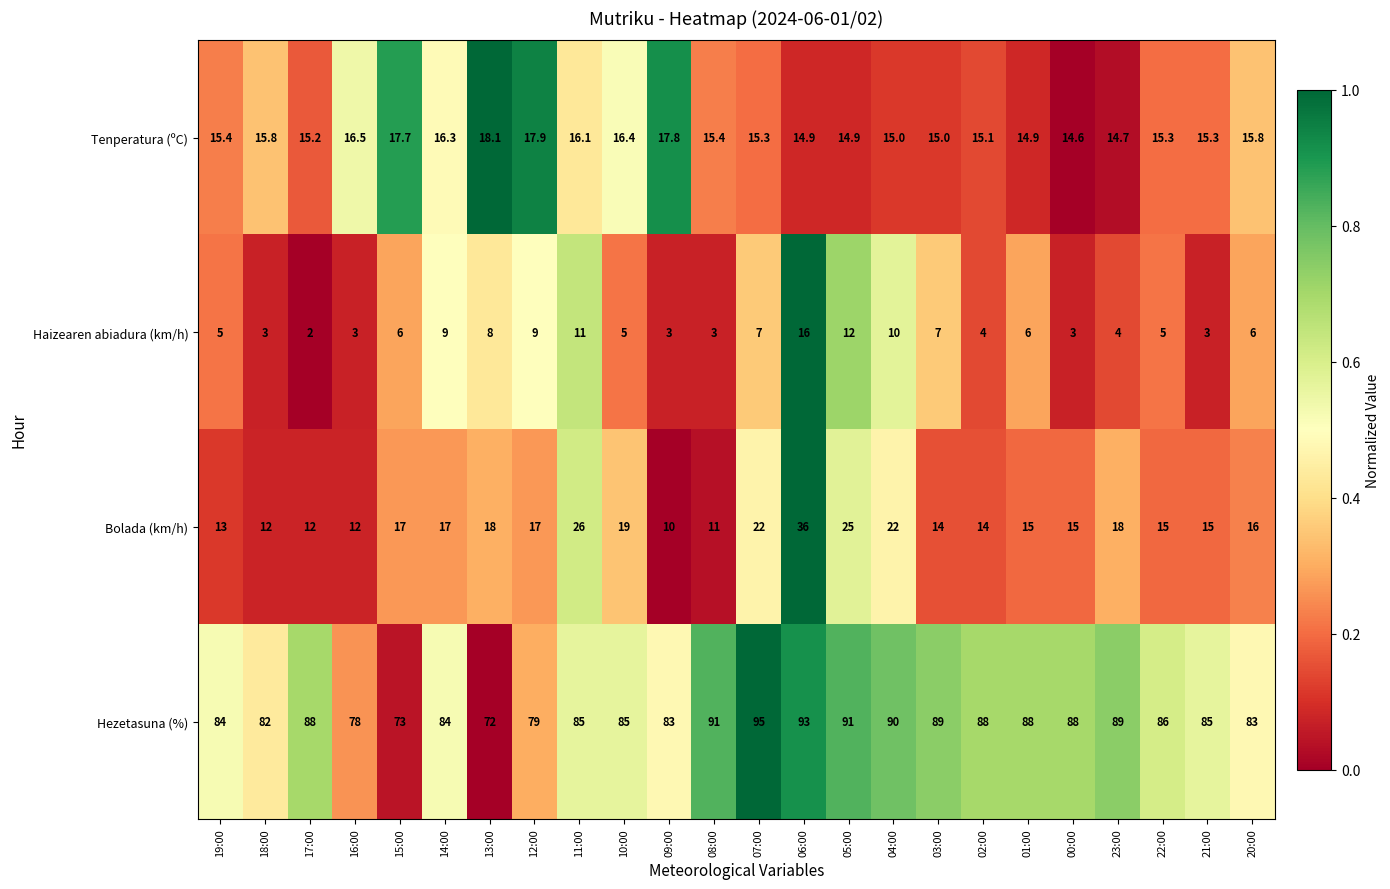

The Tenperatura (ºC) series shows 16.5 at 16:00. True or false?

True